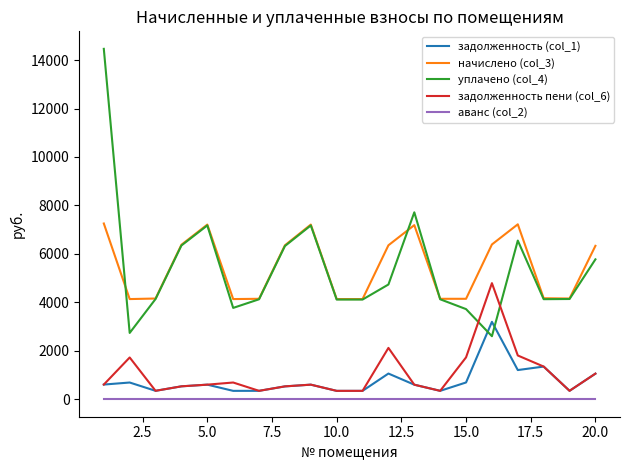

Rank the series by their maximum value, from lowest to highest.

аванс (col_2), задолженность (col_1), задолженность пени (col_6), начислено (col_3), уплачено (col_4)